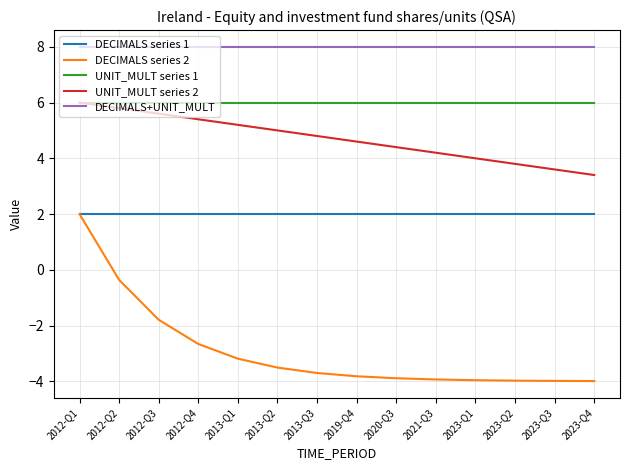

What are all the series names shown in the legend?

DECIMALS series 1, DECIMALS series 2, UNIT_MULT series 1, UNIT_MULT series 2, DECIMALS+UNIT_MULT